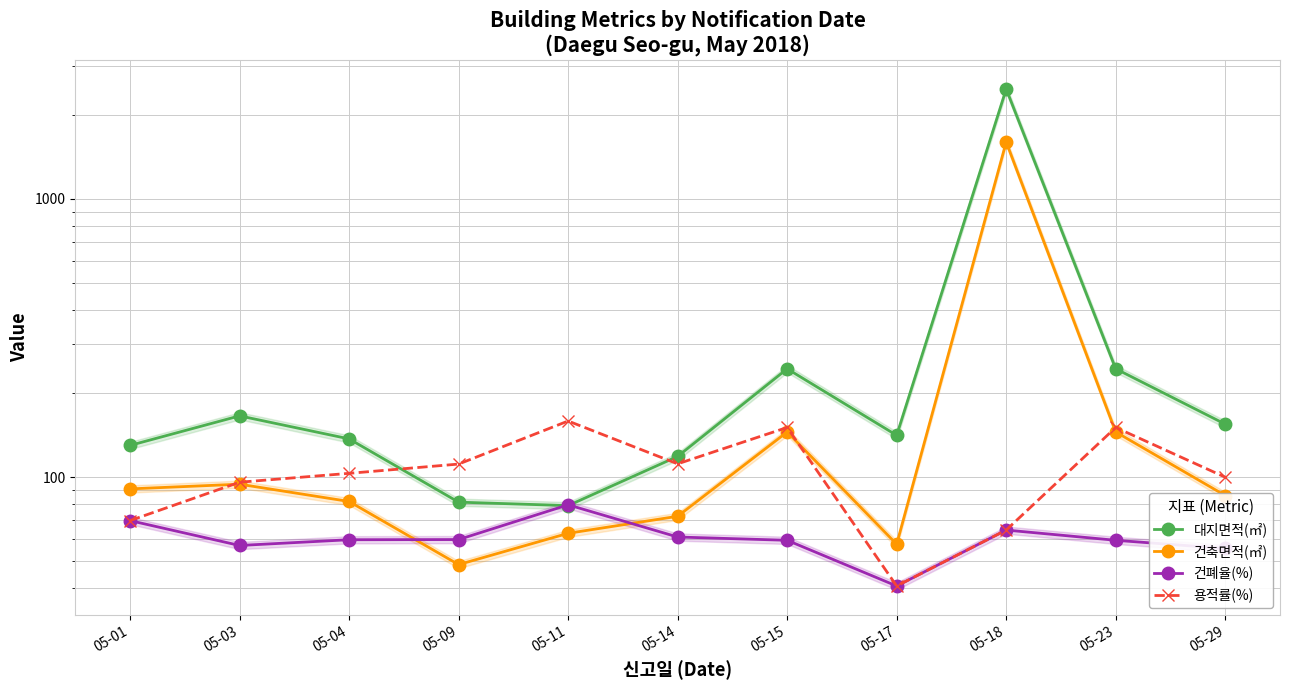

True or false: 건축면적(㎡) and 대지면적(㎡) intersect in this chart.

False